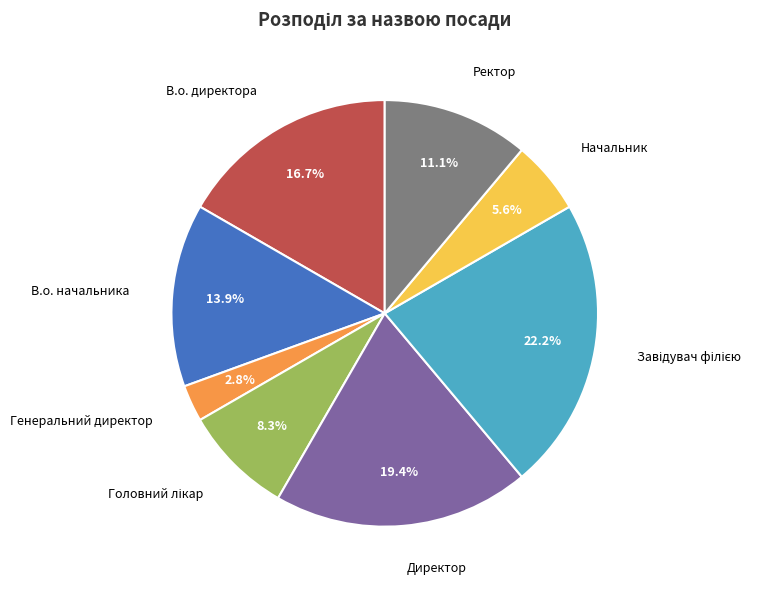

What is the smallest slice in the pie chart?

Генеральний директор